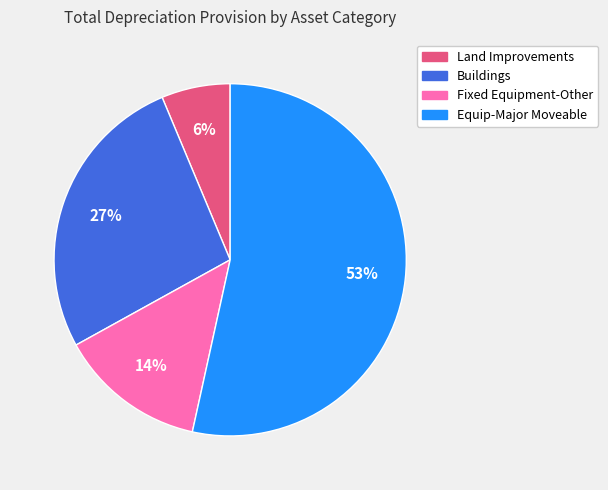

Is there a majority slice in this chart?

Yes